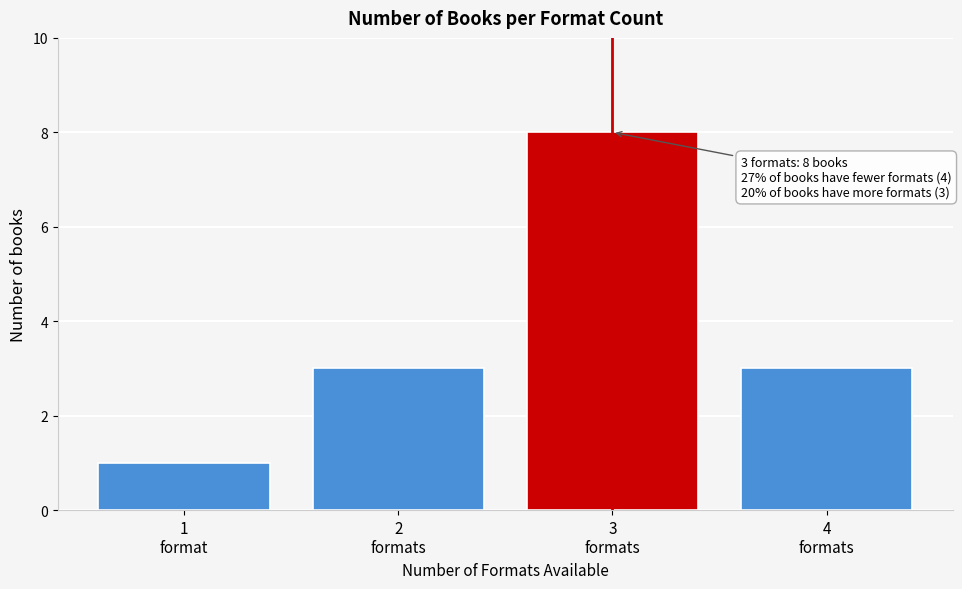

Reading left to right, transcribe all the data shown in this chart.

1	3	8	3